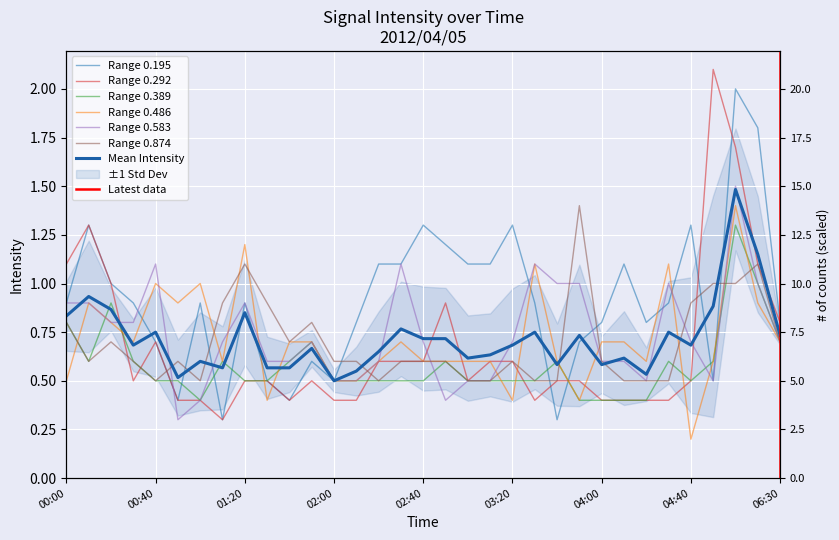

How many interior local valleys does the 0.195 series have?

7